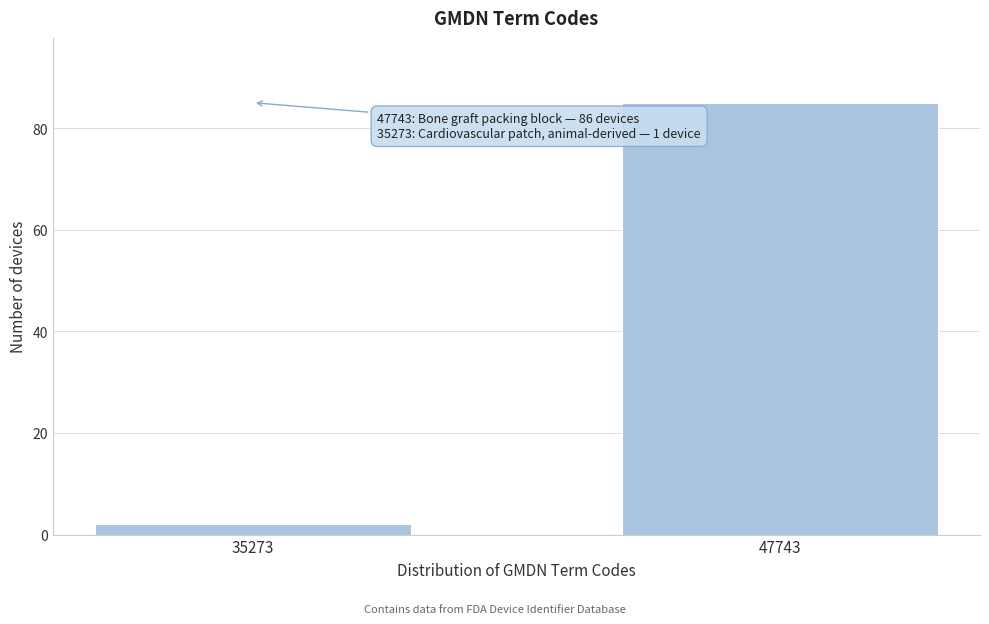

Reading right to left, what are all the values shown in this chart?

47743=85	35273=2